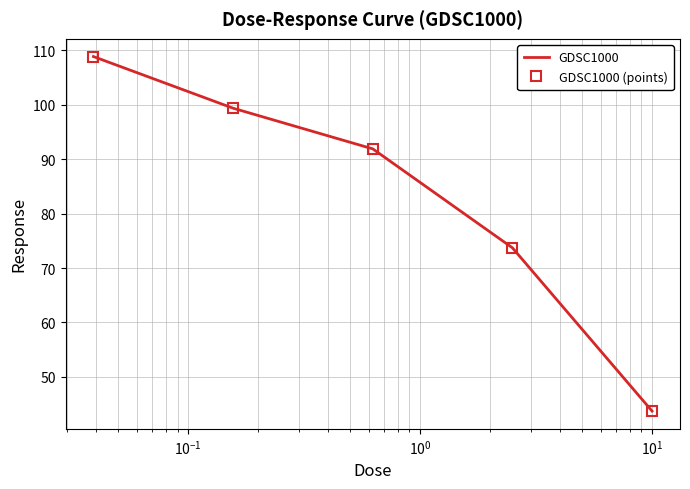

Which series has the largest total across all categories?

GDSC1000